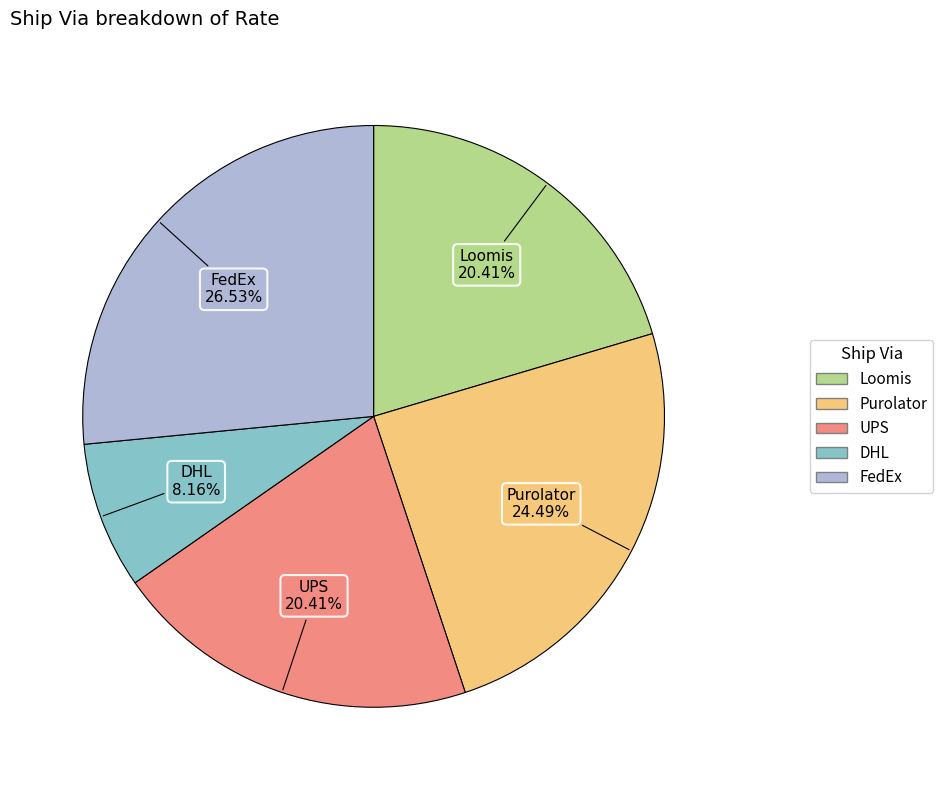

What is the smallest slice in the pie chart?

DHL